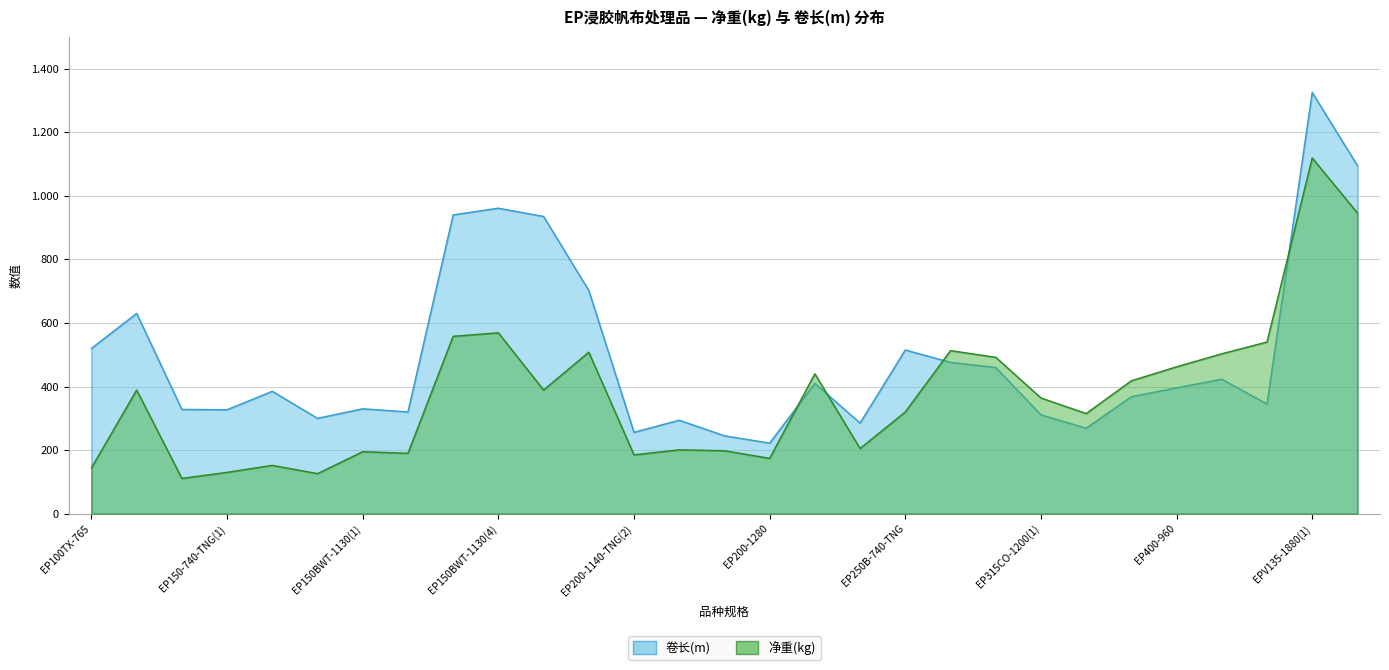

How many interior local valleys does the 净重kg series have?

8